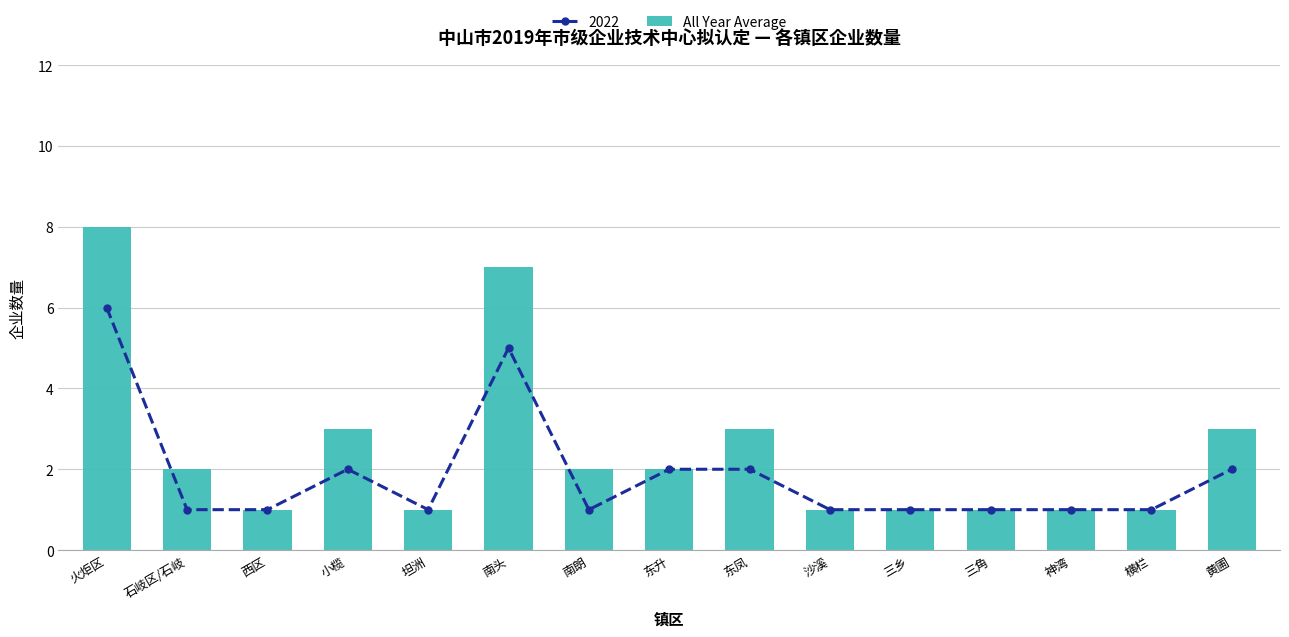

Which category has the lowest value across all series?

西区